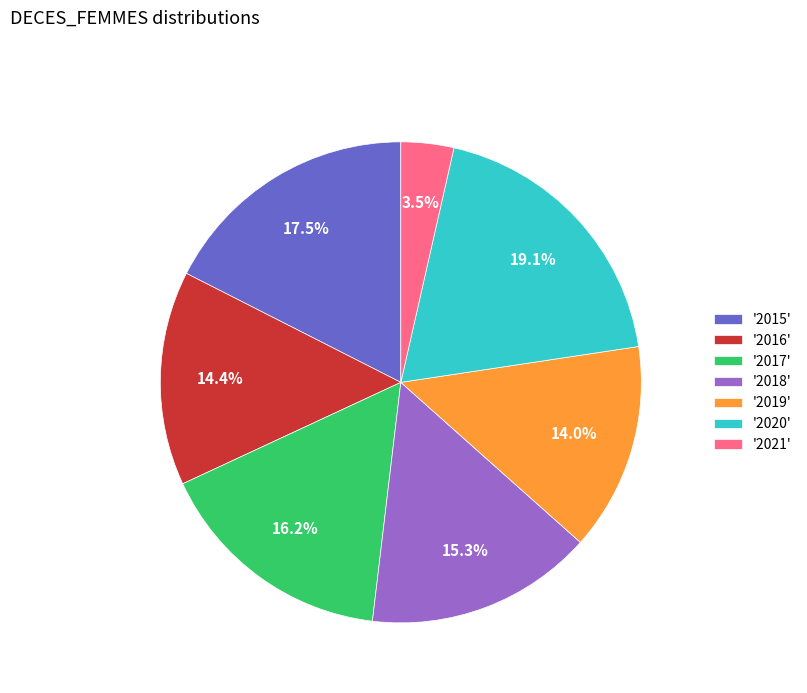

Does '2016' account for over 50% of the chart?

No